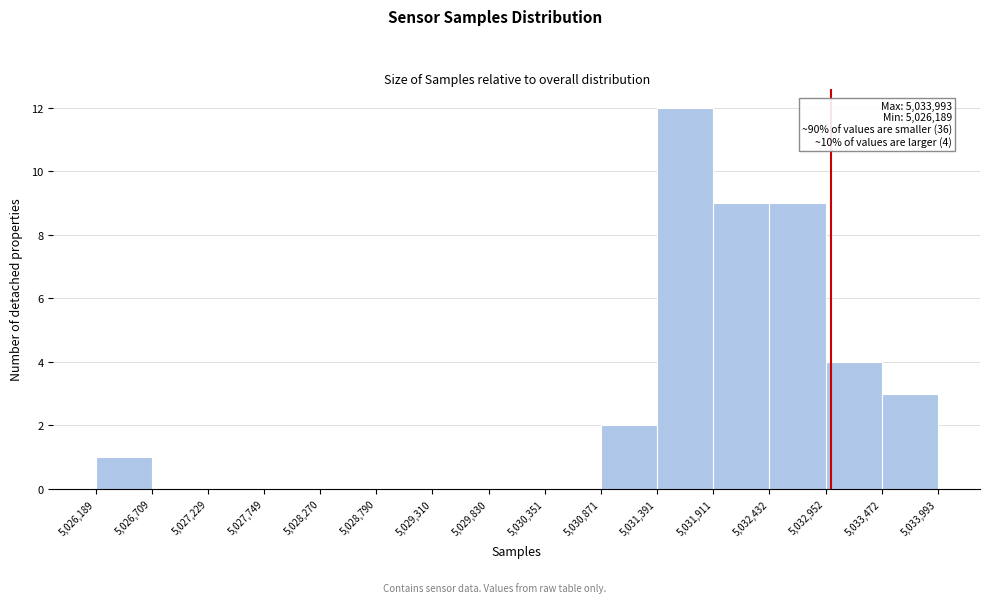

Over which range of the x-axis is the bar tallest?

5,031,391 to 5,031,911